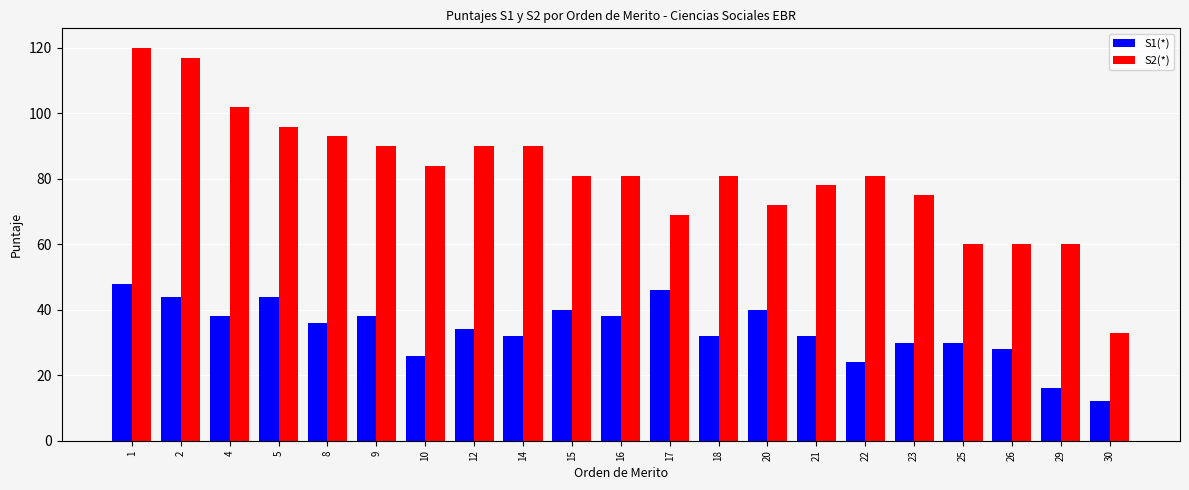

At which label is S2(*) closest to 76?

23